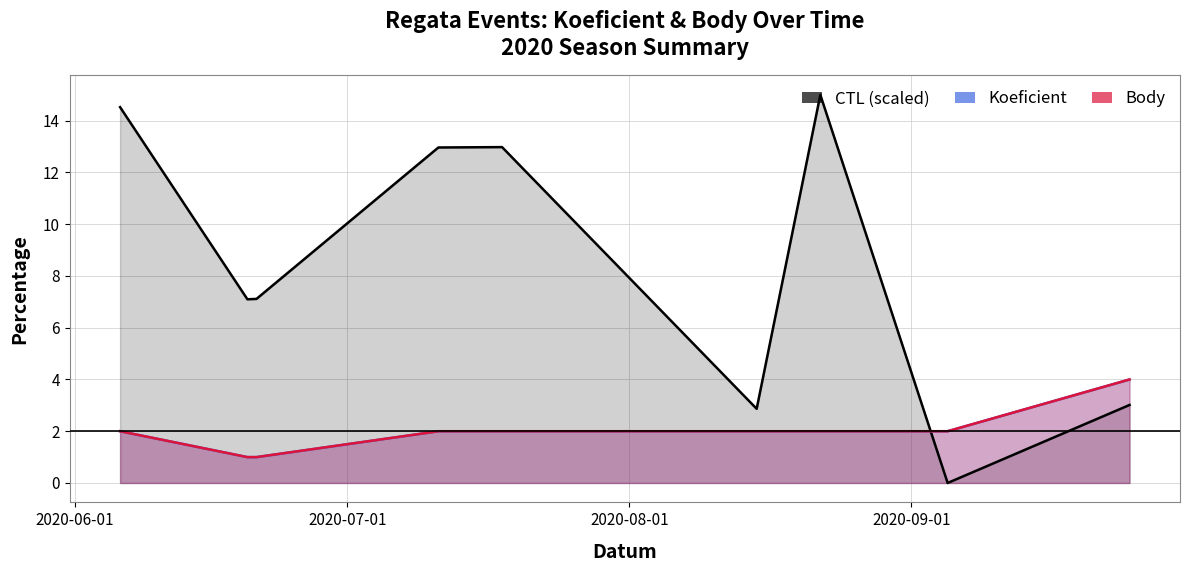

List the series in order of their peak value, lowest first.

Koeficient, Body, CTL